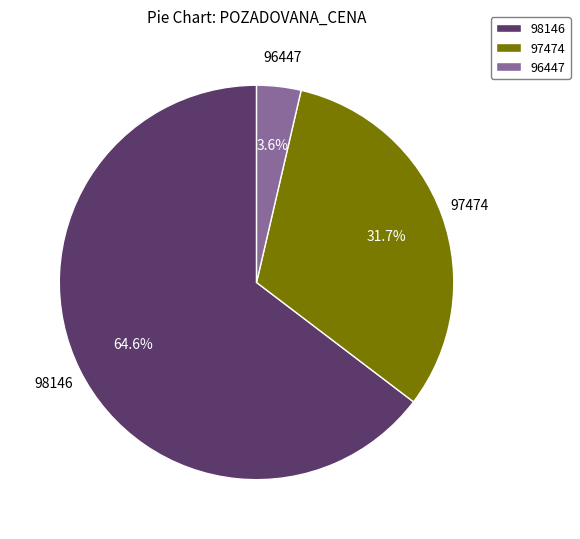

Between 97474 and 96447, which is larger?

97474